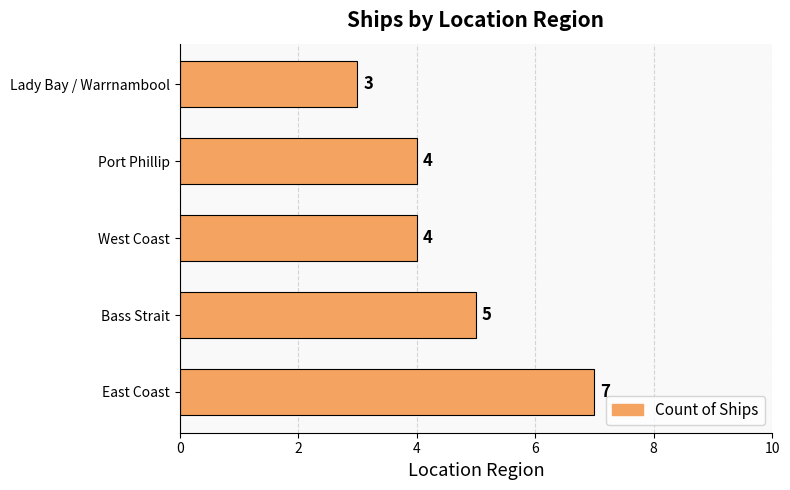

What is the difference between the maximum and second lowest values?

3